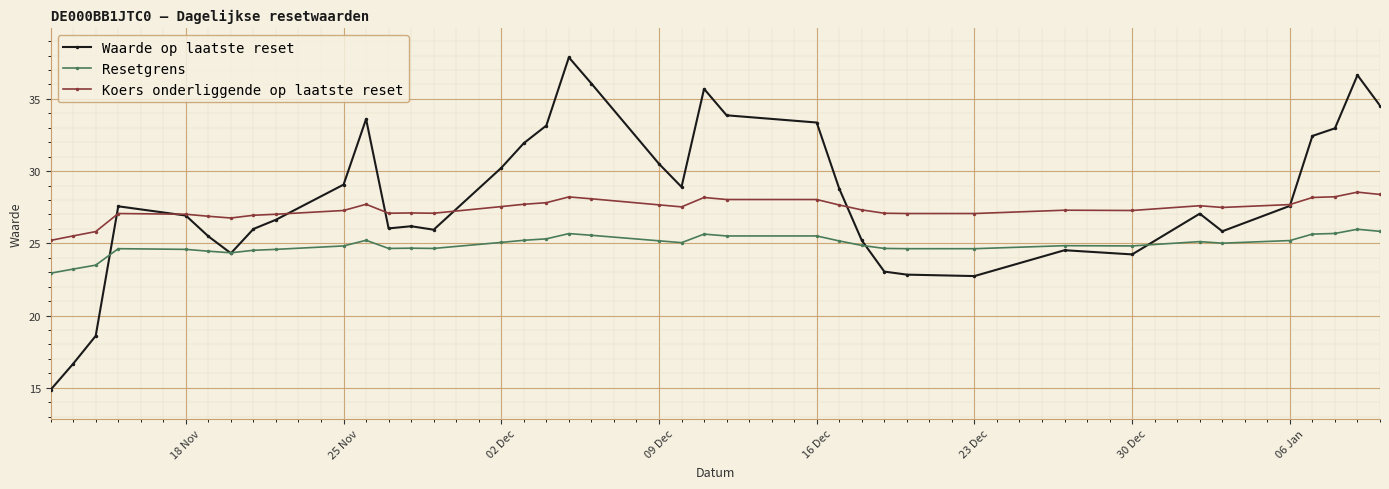

At how many categories does at least one series exceed 21?

38